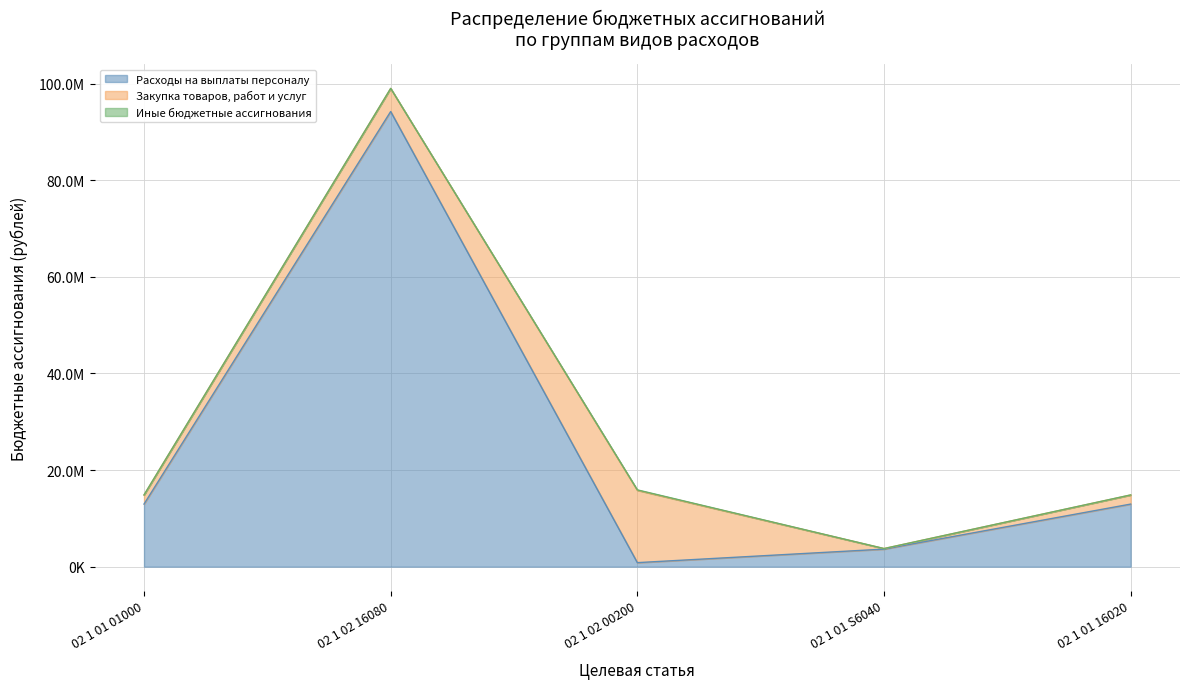

At which label does Закупка товаров, работ и услуг reach its minimum?

02 1 01 S6040